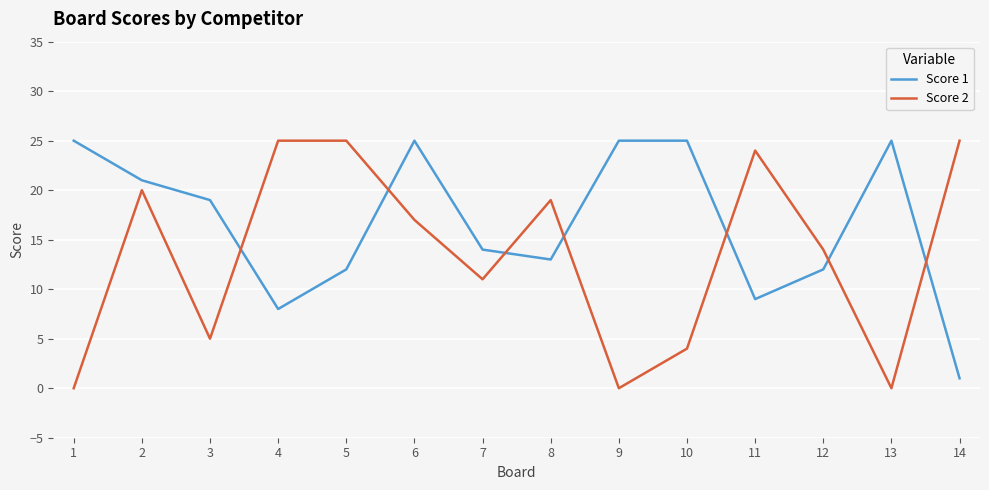

Which series has the largest total across all categories?

Score 1